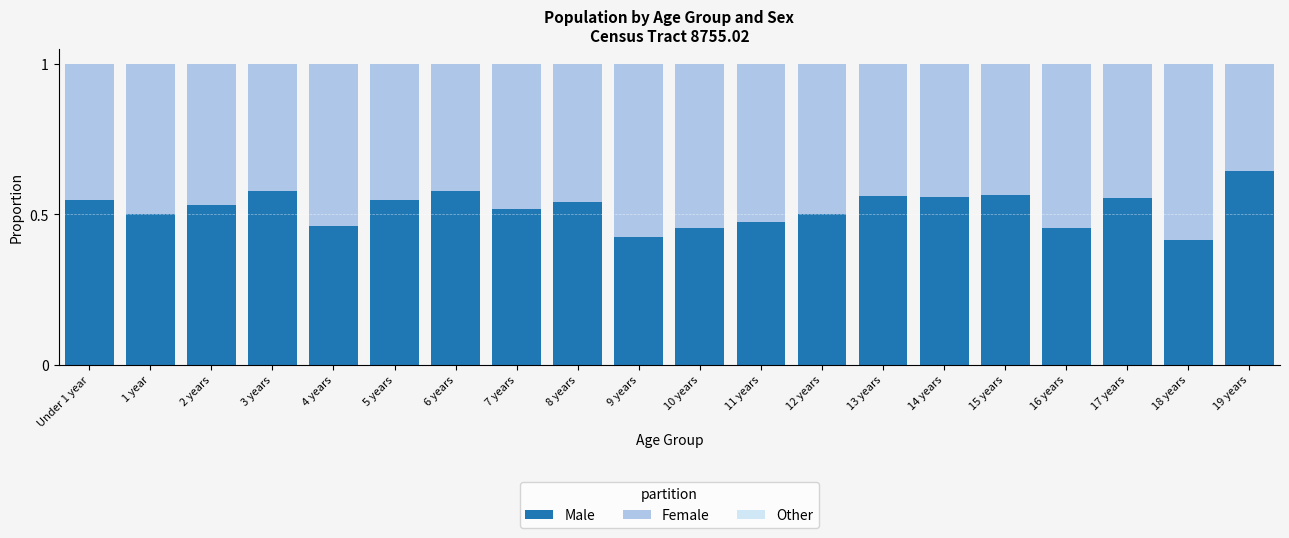

True or false: Male has a value of 0.5 at 5 years.

True